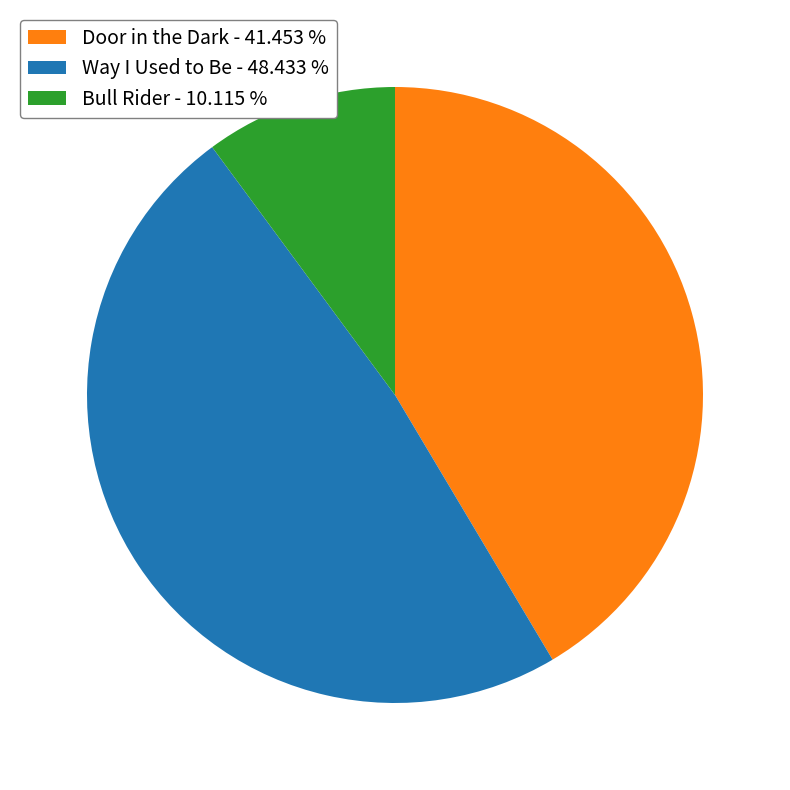

Rank the categories by value from lowest to highest.

Bull Rider, Door in the Dark, Way I Used to Be